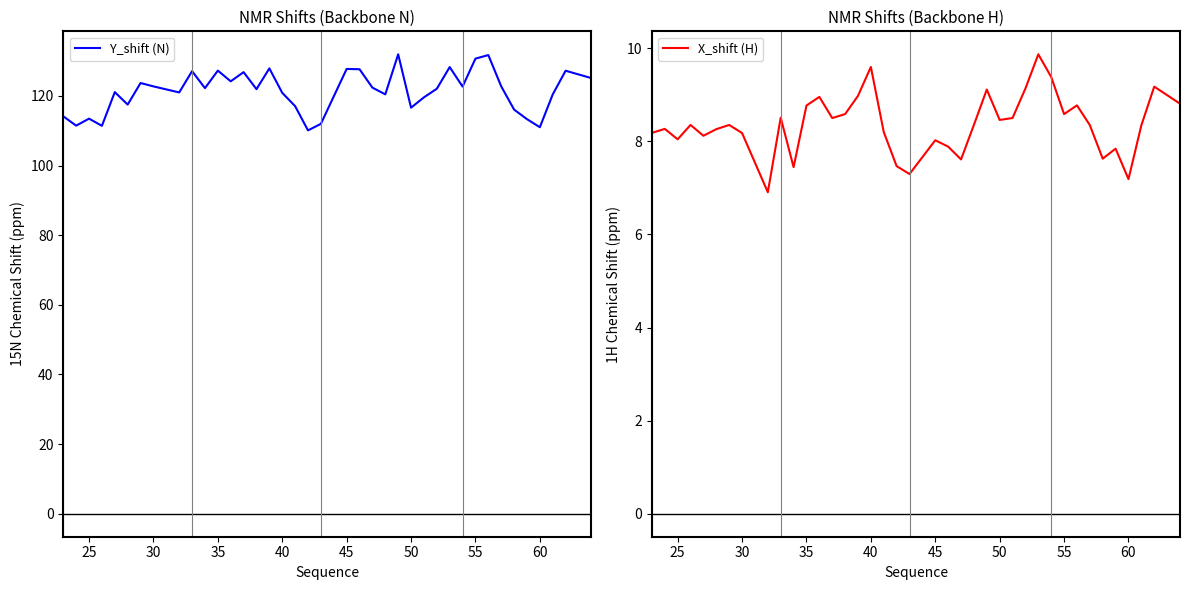

Rank the series by their average value, from lowest to highest.

X_shift (H), Y_shift (N)